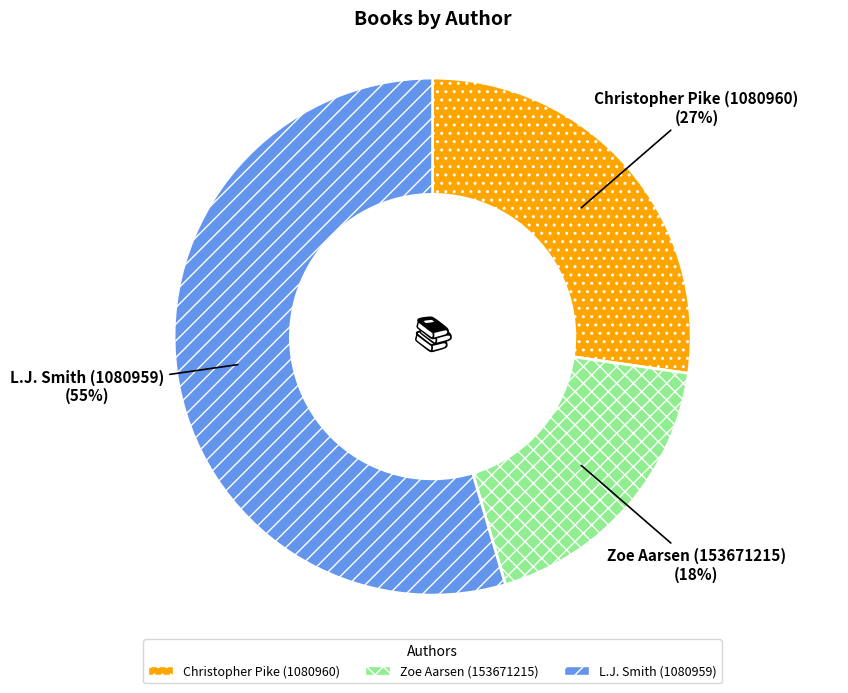

Which category has the smallest portion of the pie?

Zoe Aarsen (153671215)